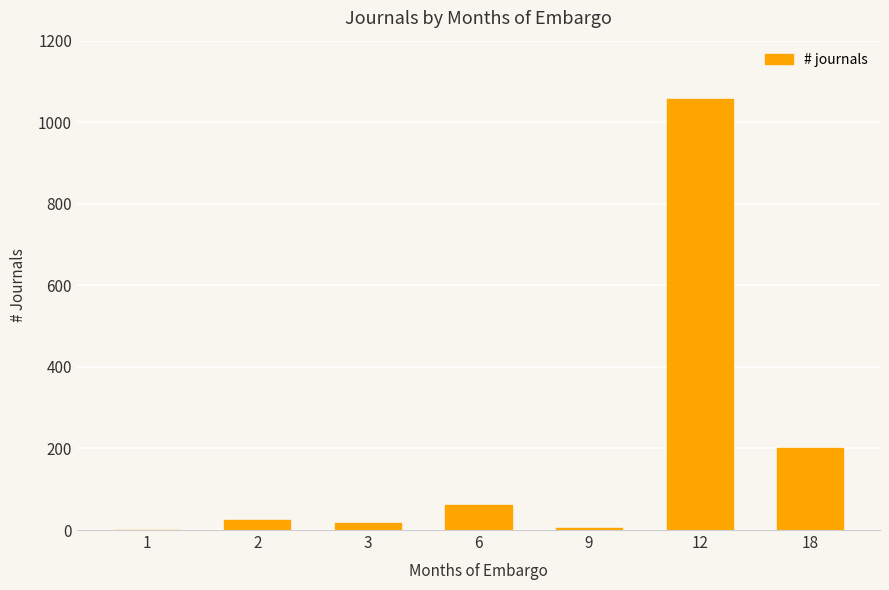

The value at 6 is 61. True or false?

True